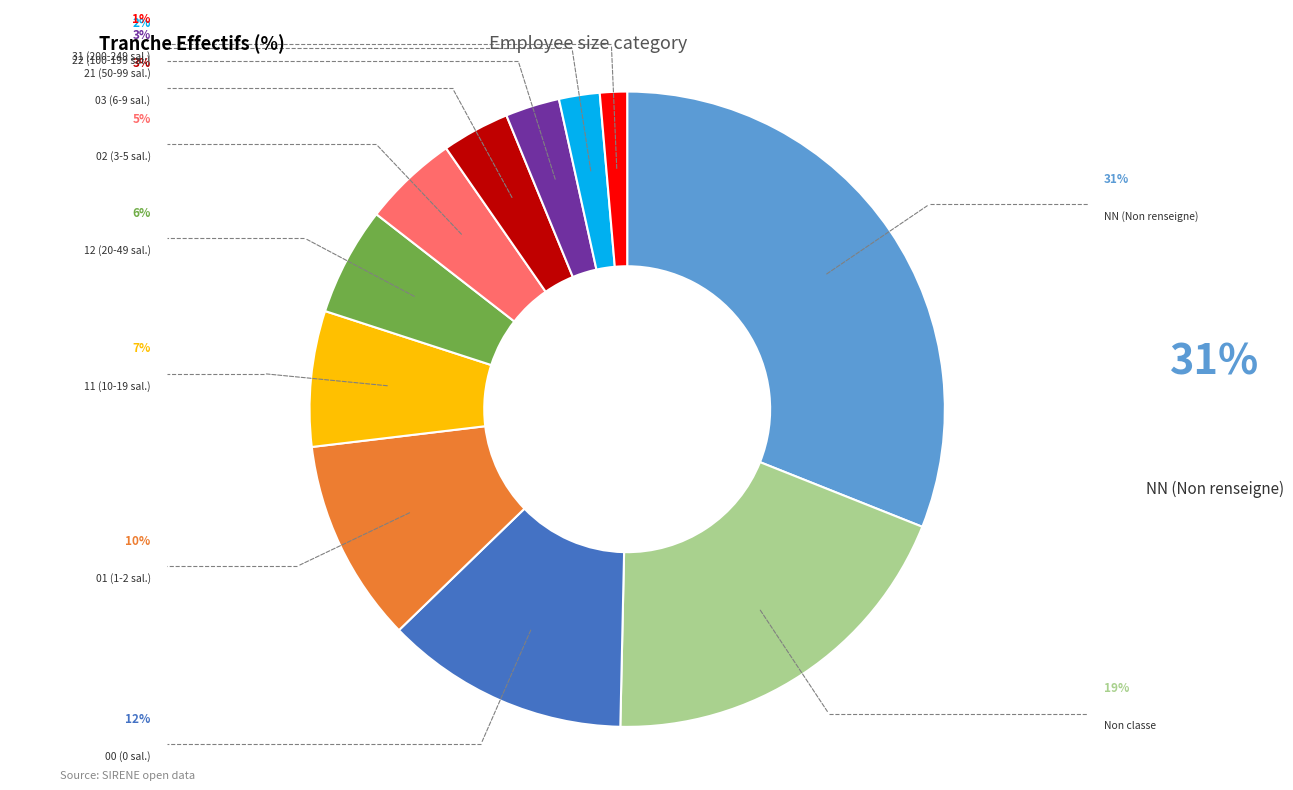

How many slices are in this pie chart?

11